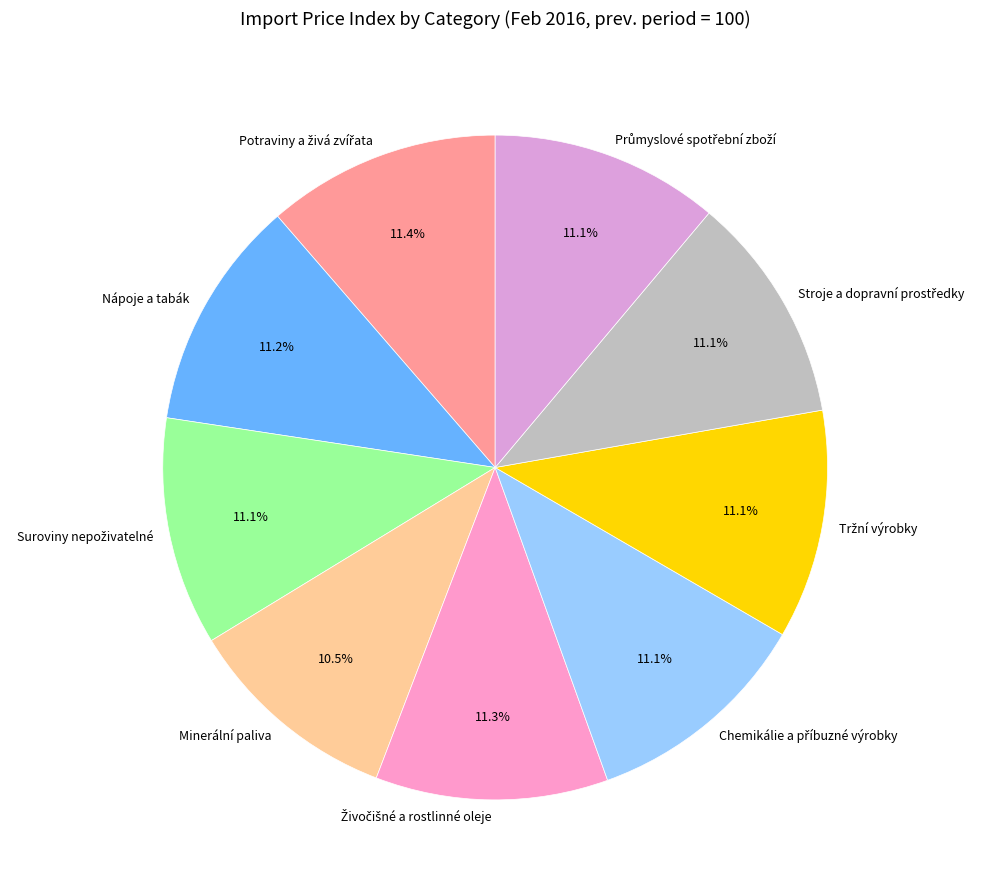

To the nearest percent, what is the difference between the largest and smallest slice percentages?

1%